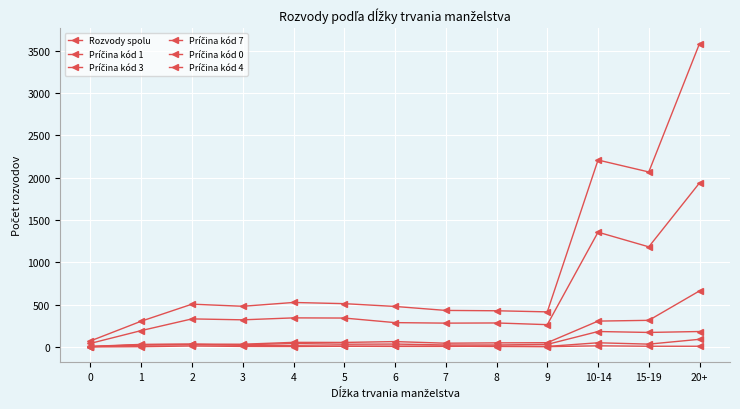

The value of Príčina kód 1 at 0 is 2. True or false?

False